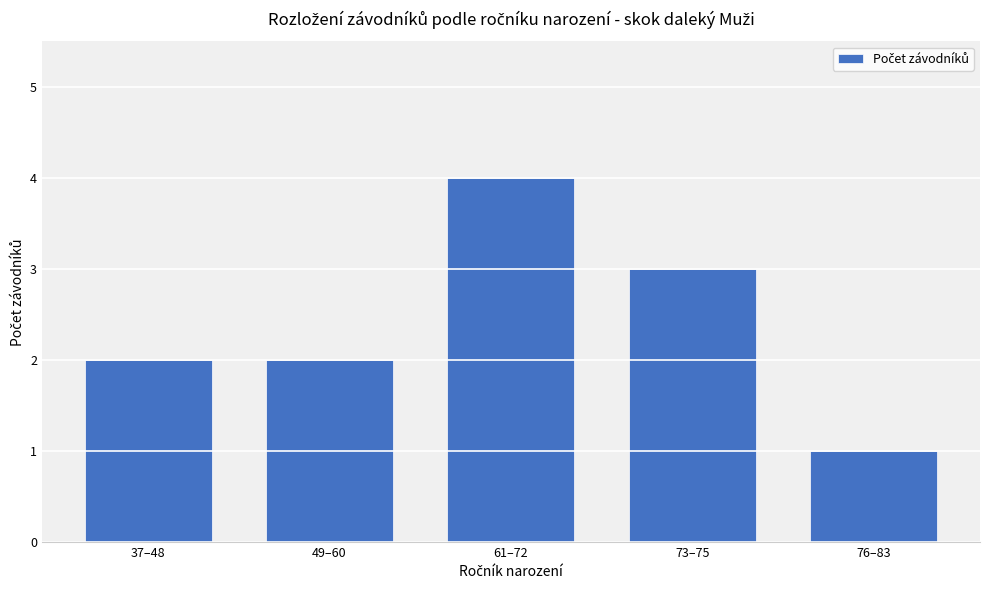

What is the approximate value at 76–83?

1